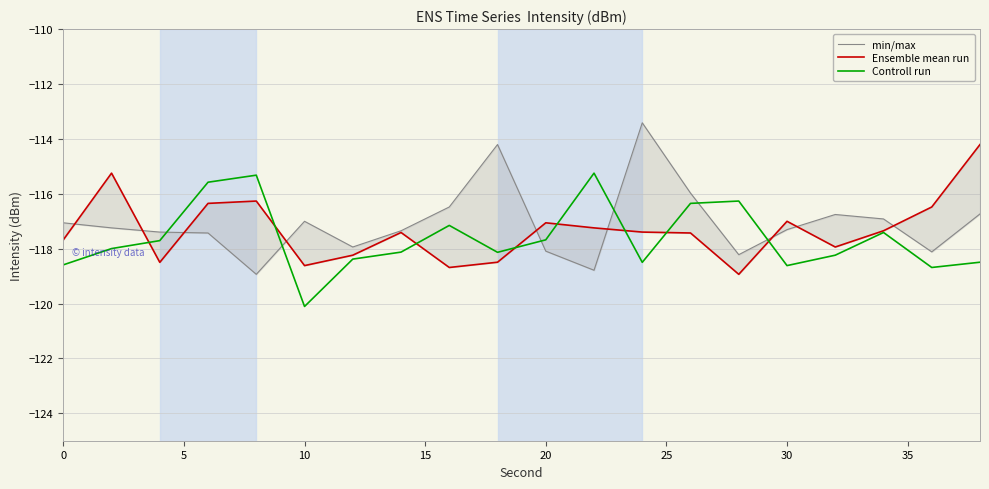

The Controll run series shows -40.6 at 30. True or false?

False